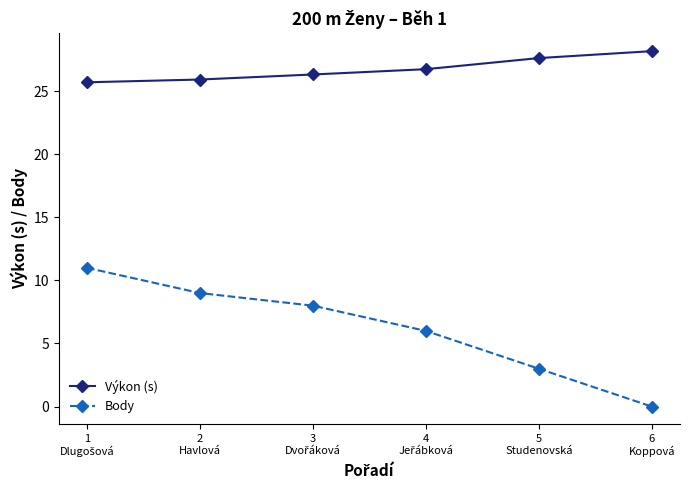

True or false: Body has more than 1 interior local peaks.

False